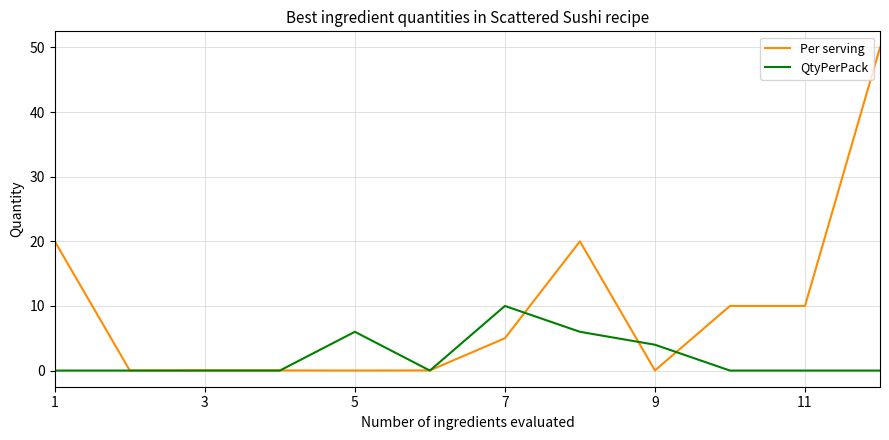

Which series has the largest total across all categories?

Per serving